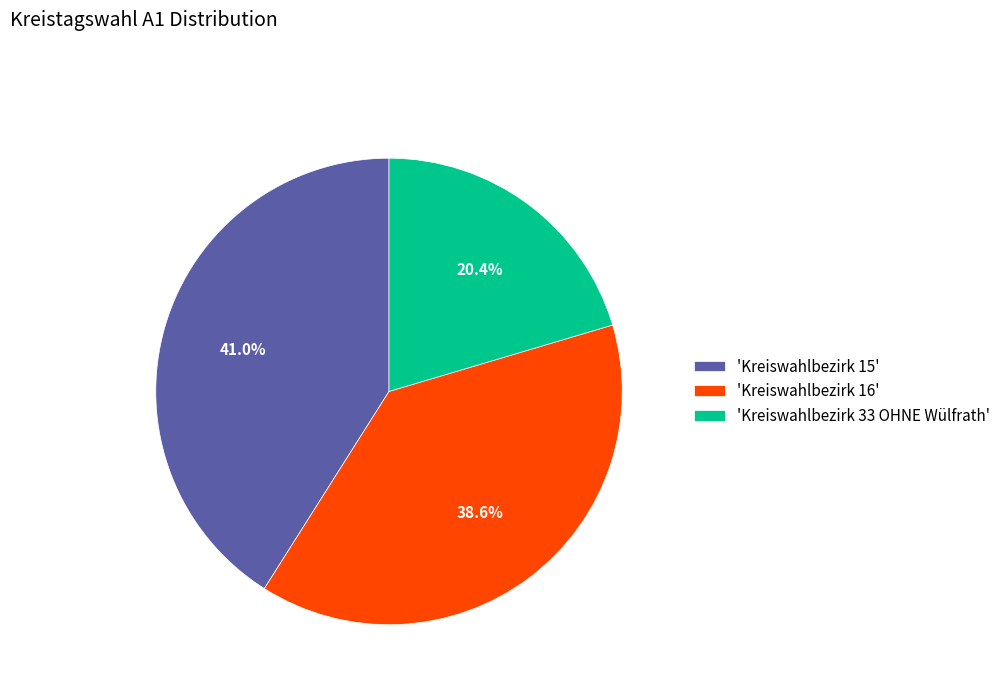

Which category has the smallest portion of the pie?

'Kreiswahlbezirk 33 OHNE Wülfrath'